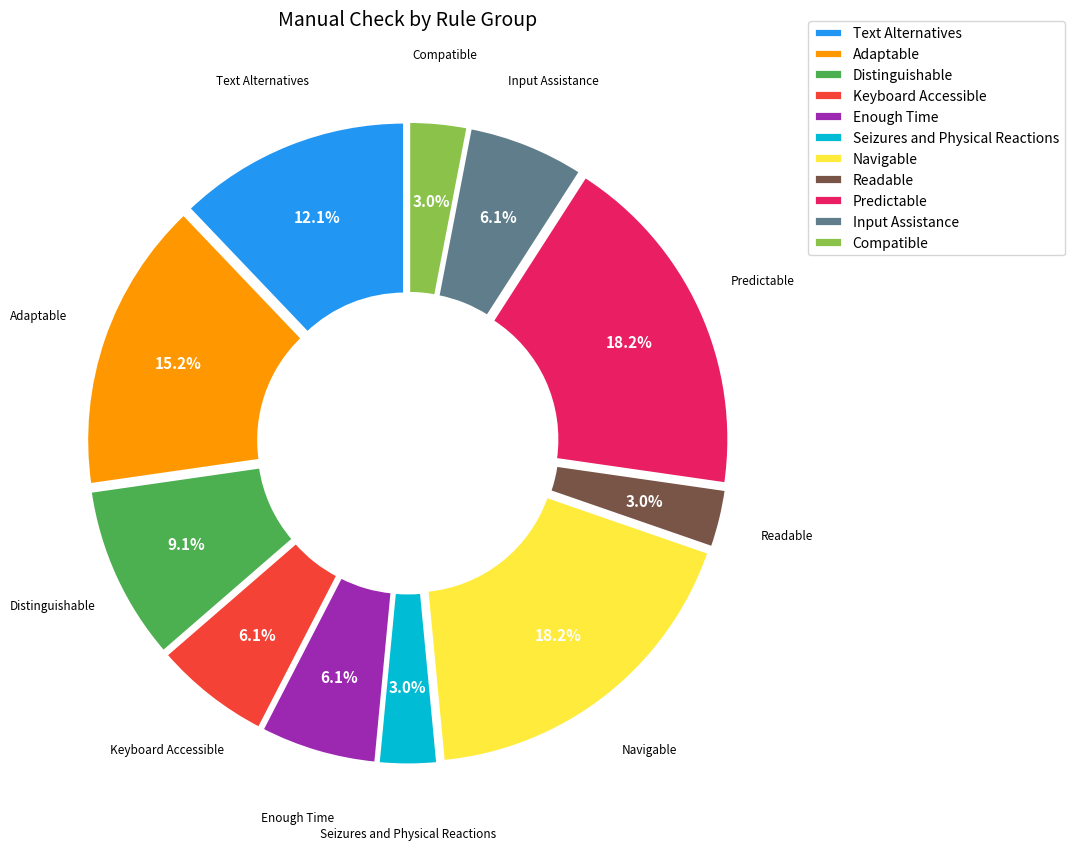

What is the ratio of the value at Distinguishable to the value at Compatible?

3.0